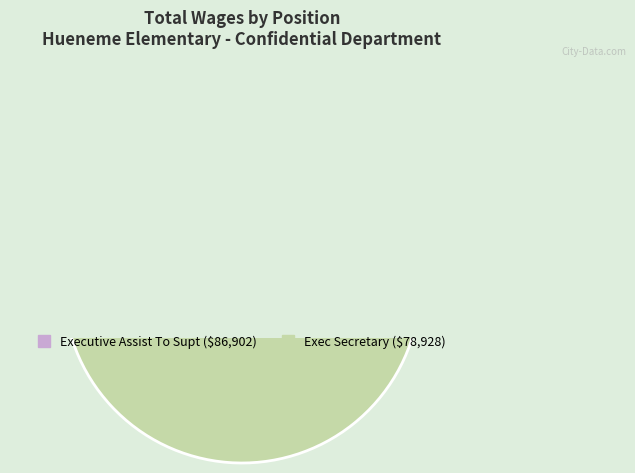

True or false: Executive Assist To Supt accounts for 52% of the total.

True